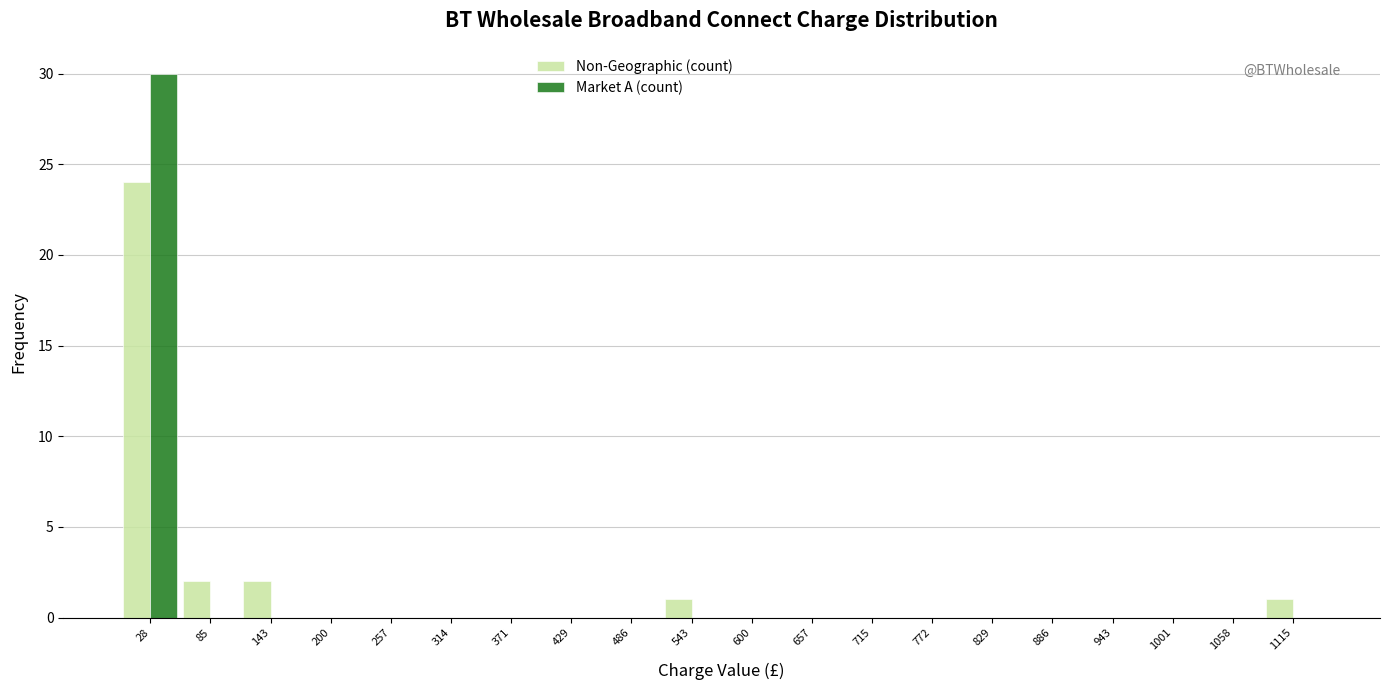

In the Market A (count) series, which range on the x-axis has the tallest bar?

0 to 60